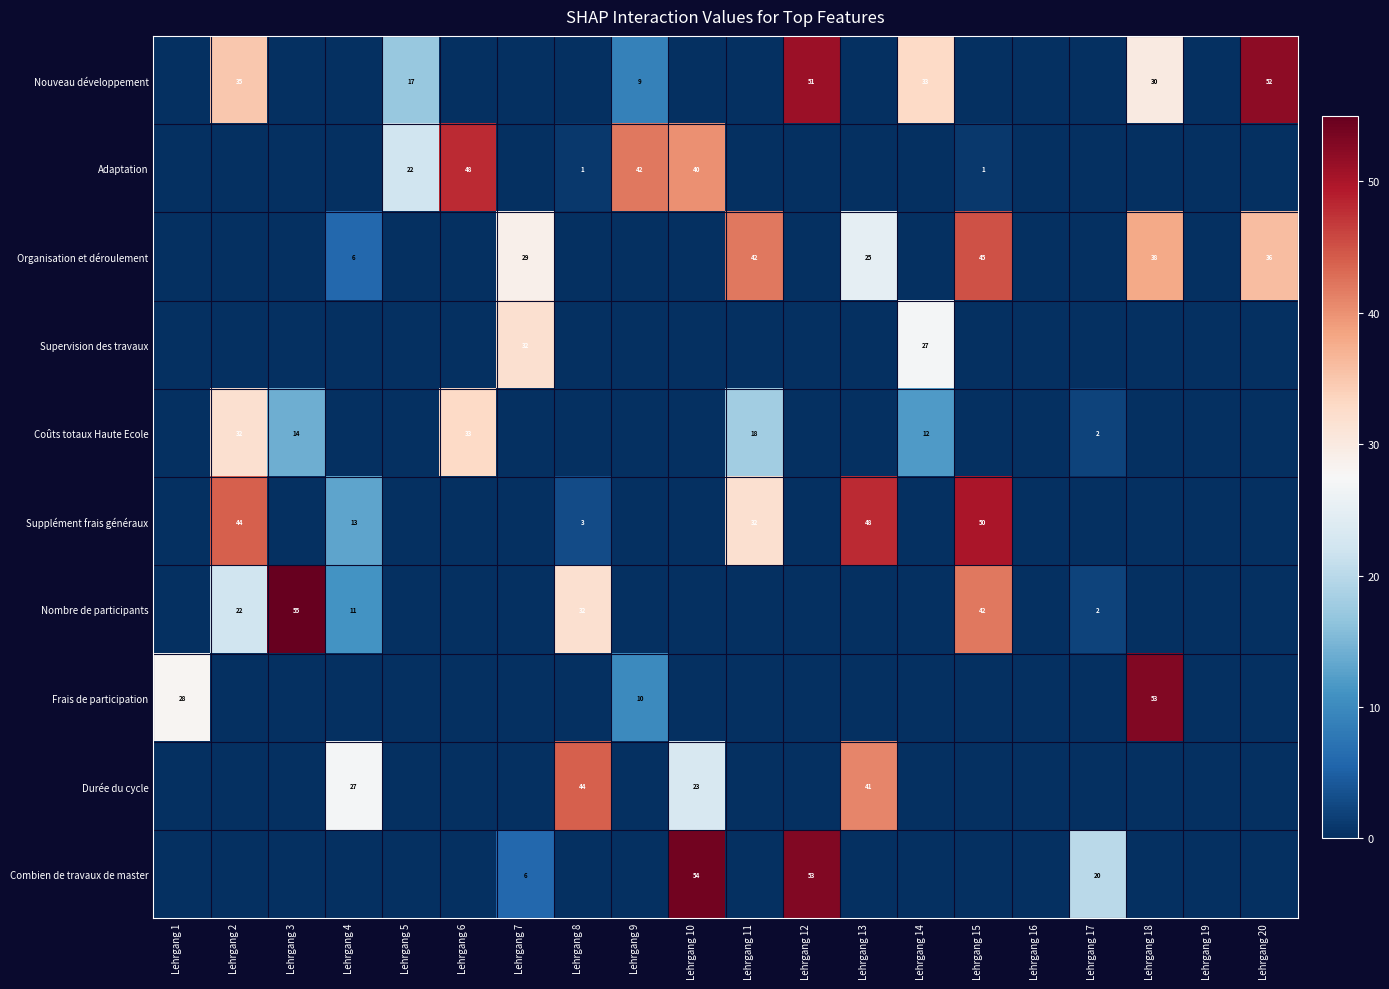

Is it true that Nombre de participants equals 2 at Lehrgang 17?

True